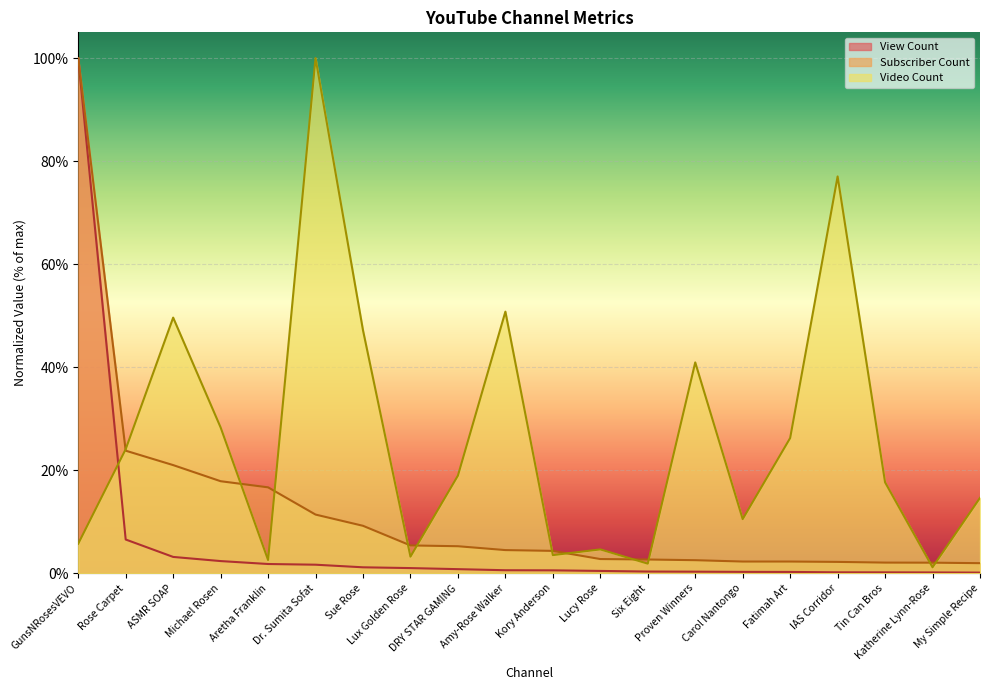

True or false: View Count and Subscriber Count intersect in this chart.

False